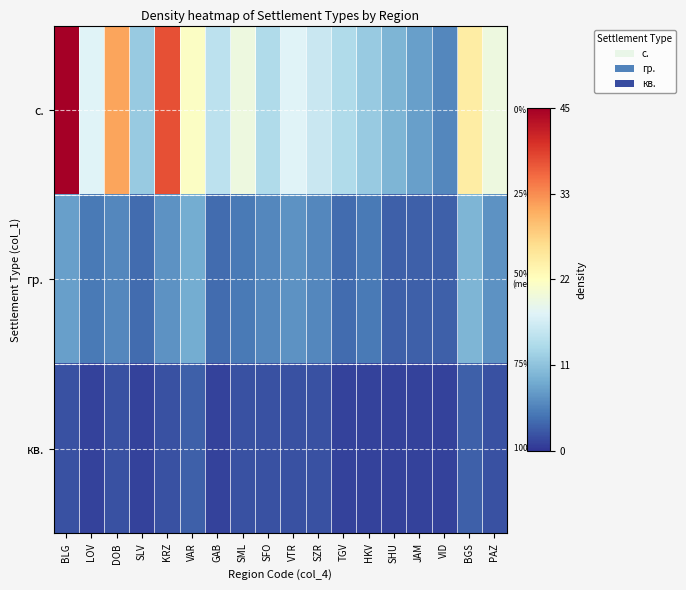

Which series has the largest range (max minus min)?

с.